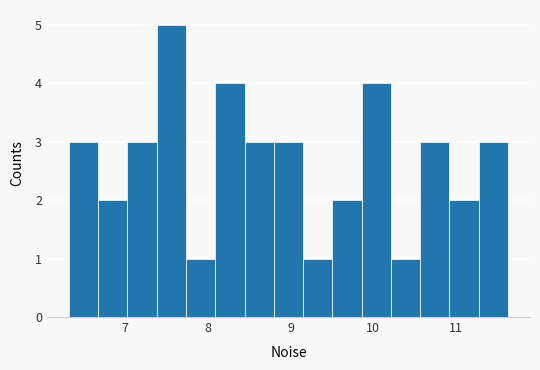

Read against the x-axis, roughly where is the centre of the tallest bar?

7.6